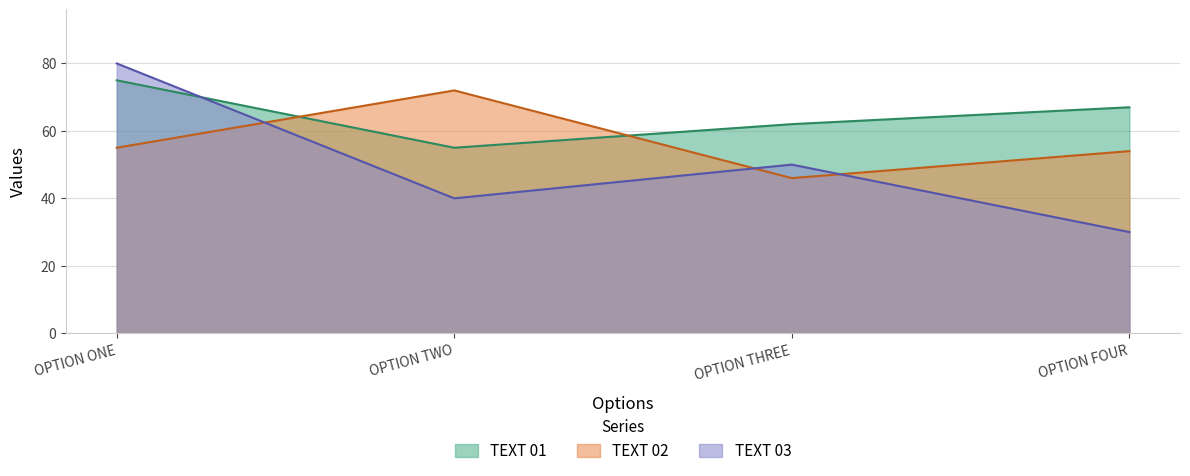

At how many categories does at least one series exceed 30?

4